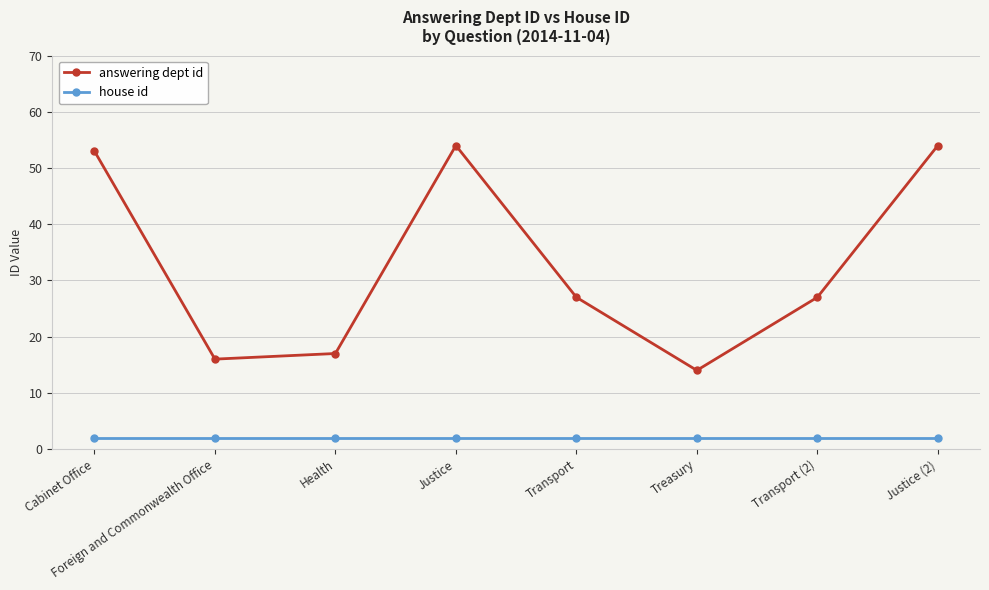

What is the total value across all series at Justice?

56